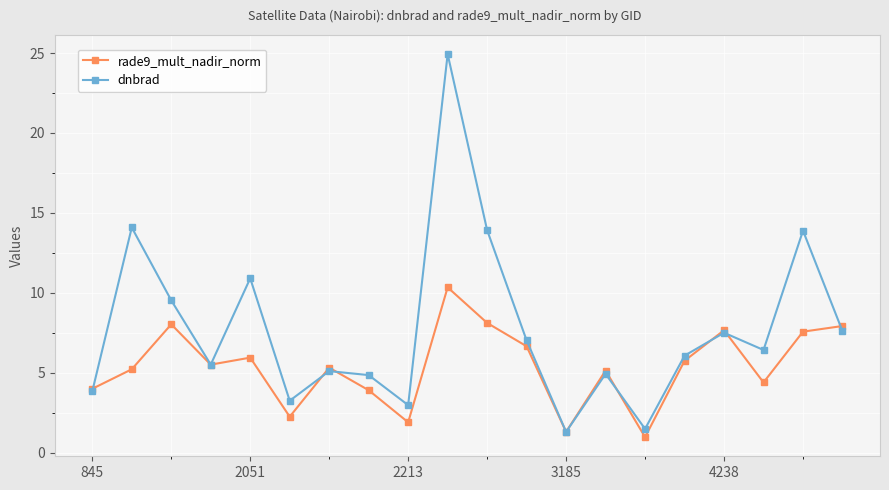

Which series has the largest range (max minus min)?

dnbrad